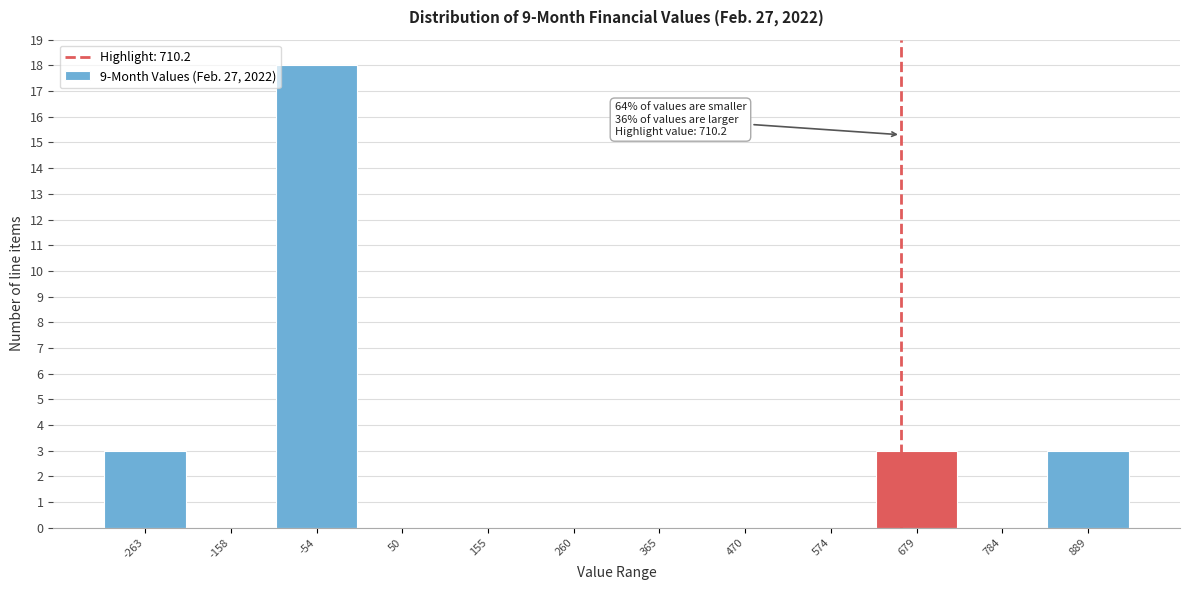

Reading left to right, transcribe all the data shown in this chart.

-263=3	-158=0	-54=18	50=0	155=0	260=0	365=0	470=0	574=0	679=3	784=0	889=3